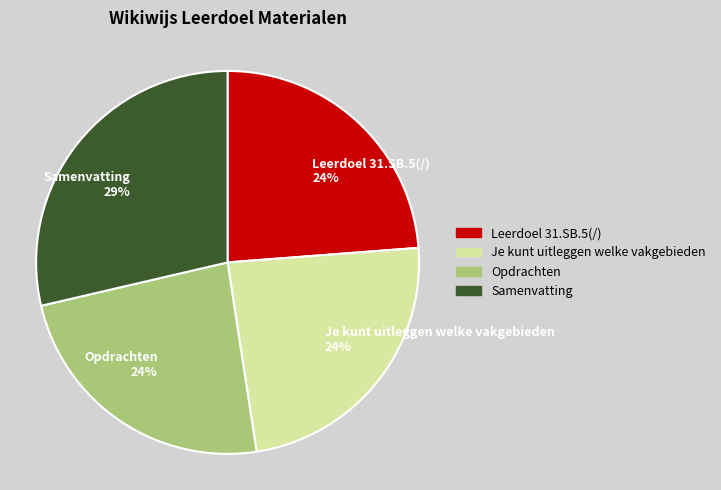

The Samenvatting slice represents 29% of the pie. True or false?

True